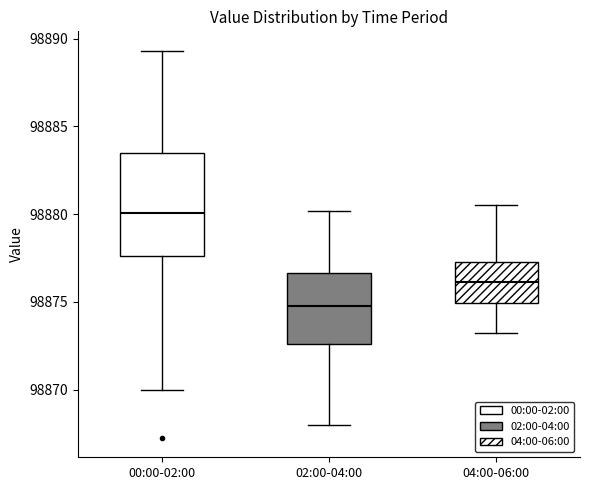

Comparing the boxes themselves (not the whiskers), which one is the tallest?

00:00-02:00